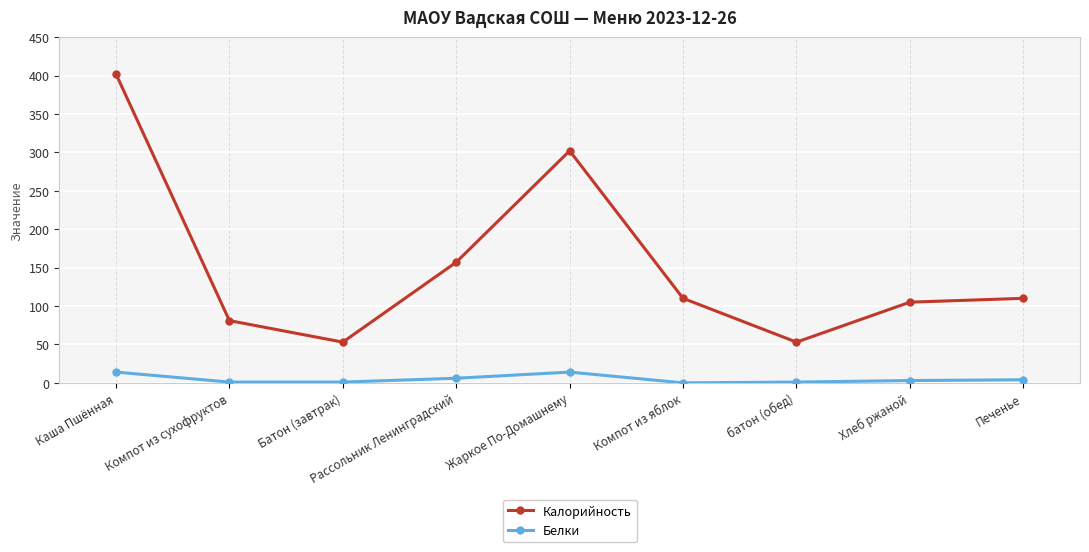

True or false: Белки and Калорийность cross at least once.

False